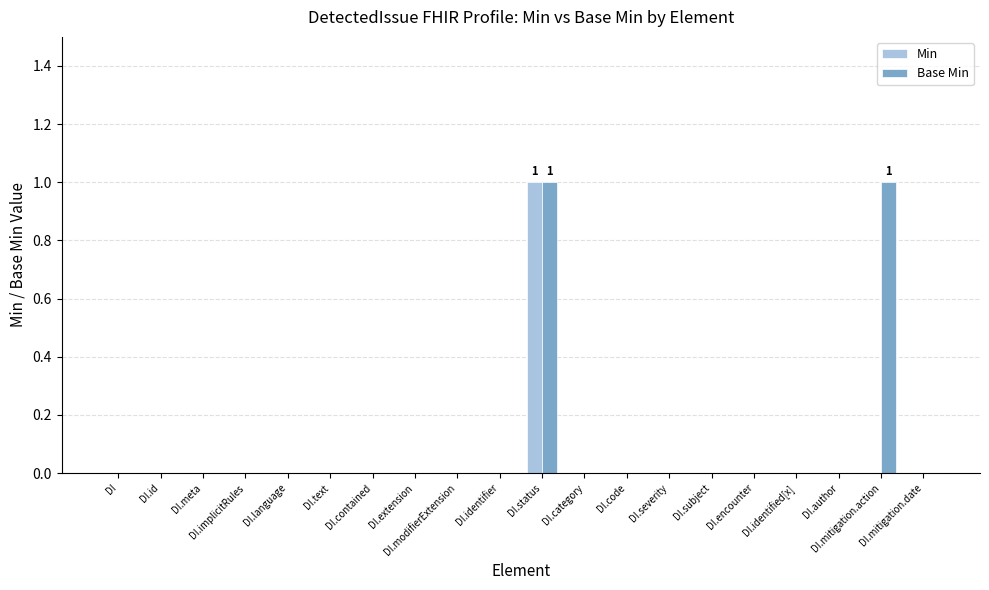

Does the chart contain stacked bars?

No